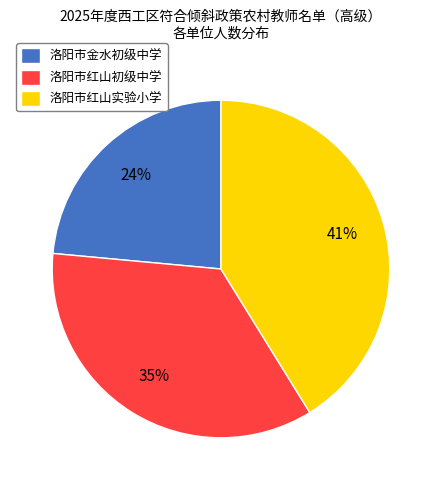

Which category has the biggest portion of the pie?

洛阳市红山实验小学